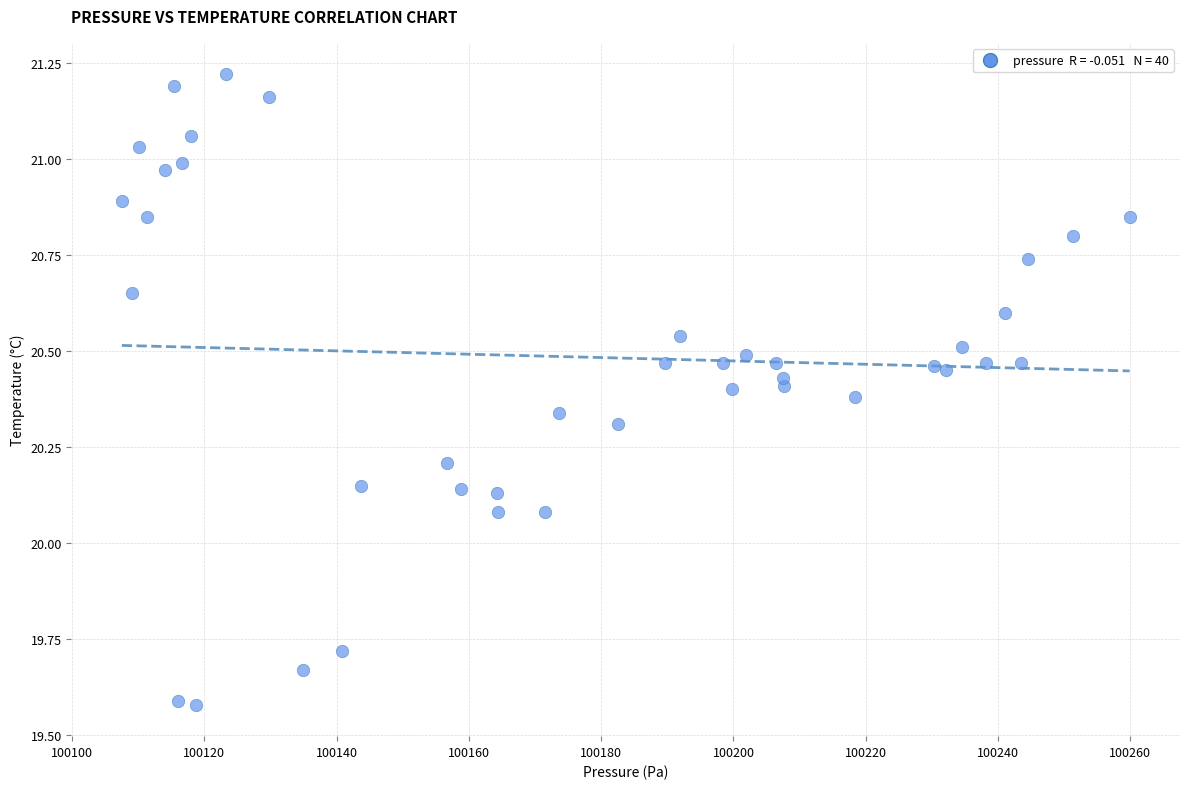

What is the range of X values (max minus min)?

152.4